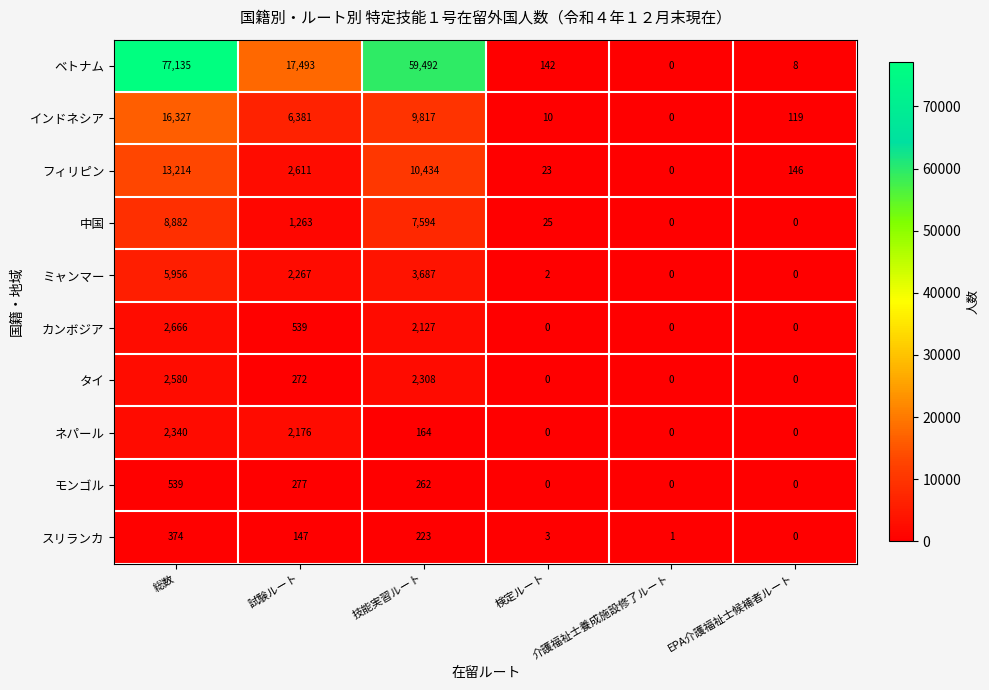

What is the highest value of the スリランカ series?

374